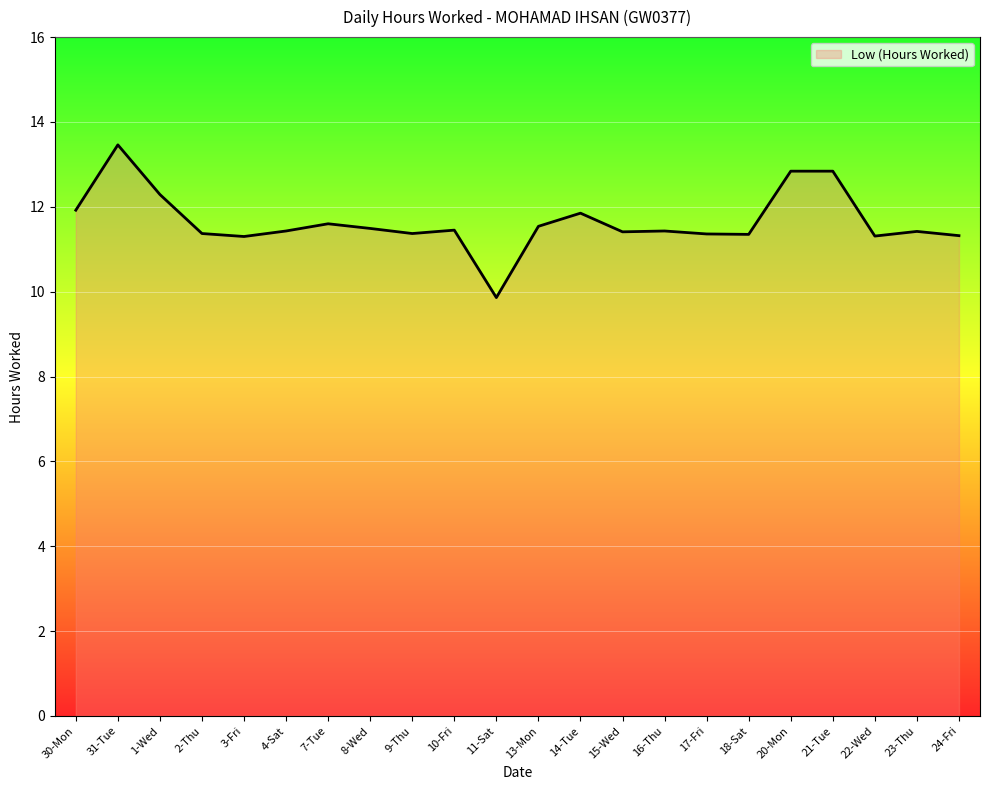

How many categories are shown in the chart?

22